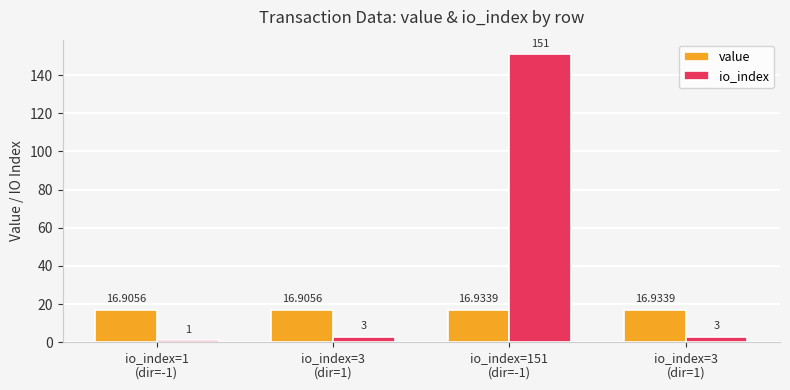

Between io_index=1
(dir=-1) and io_index=3
(dir=1), which is larger?

io_index=3
(dir=1)